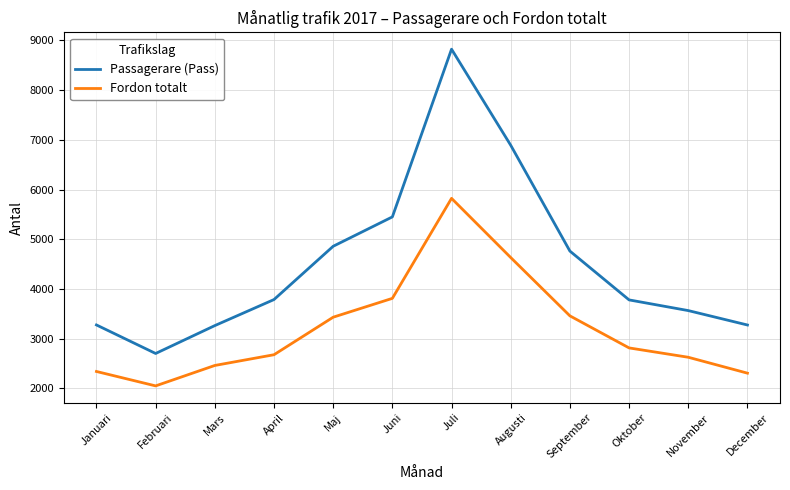

The value of Passagerare (Pass) at Juli is 8825. True or false?

True